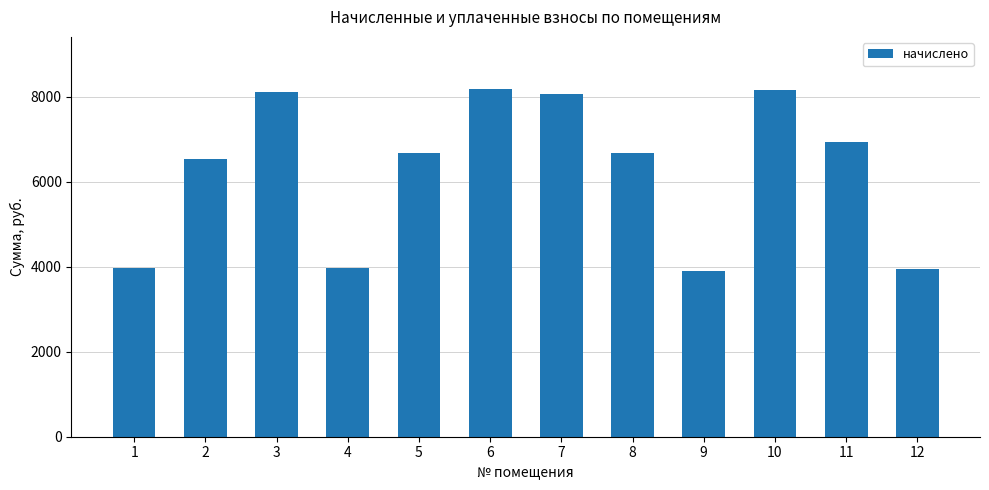

What is the average value?

6257.7